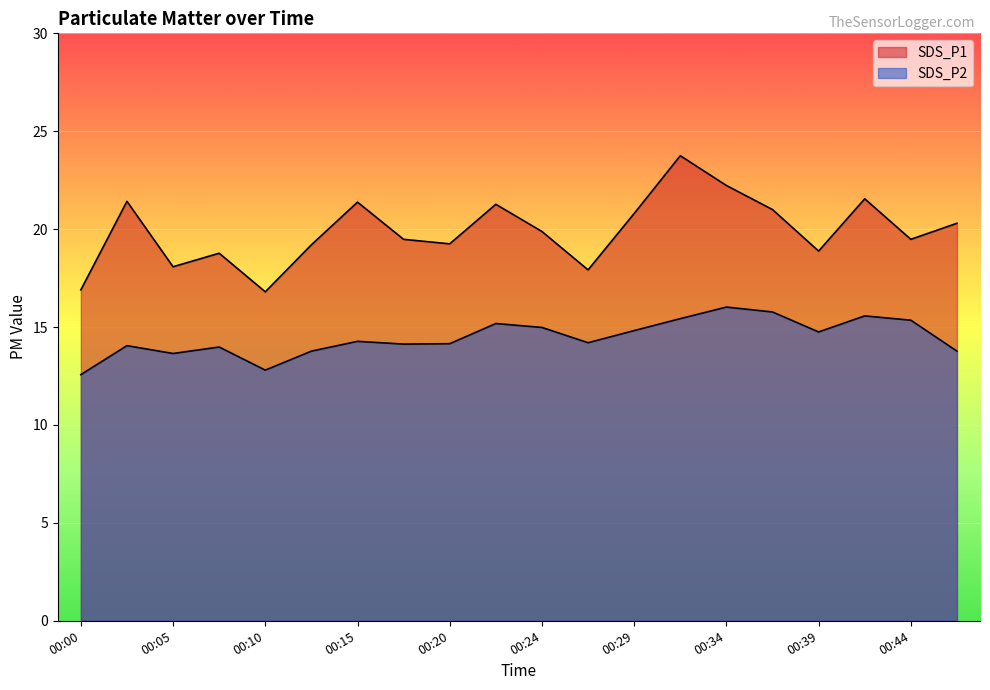

Where does the SDS_P2 series first go above 14?

00:02